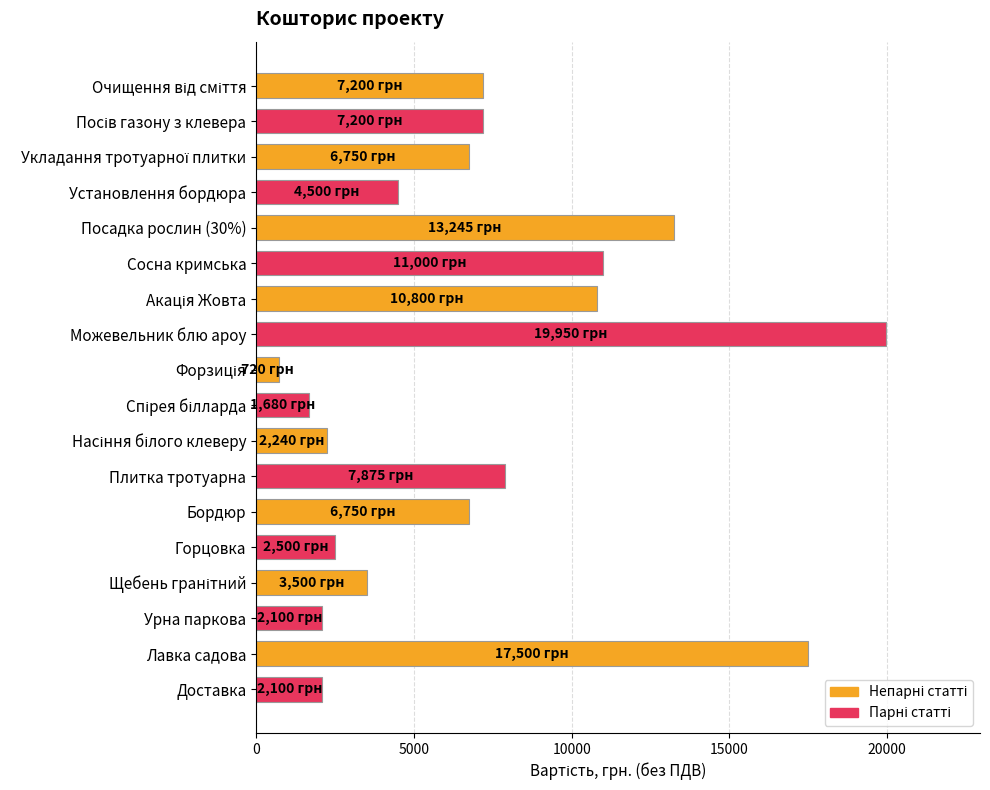

Is it true that the value at Бордюр is 2300?

False